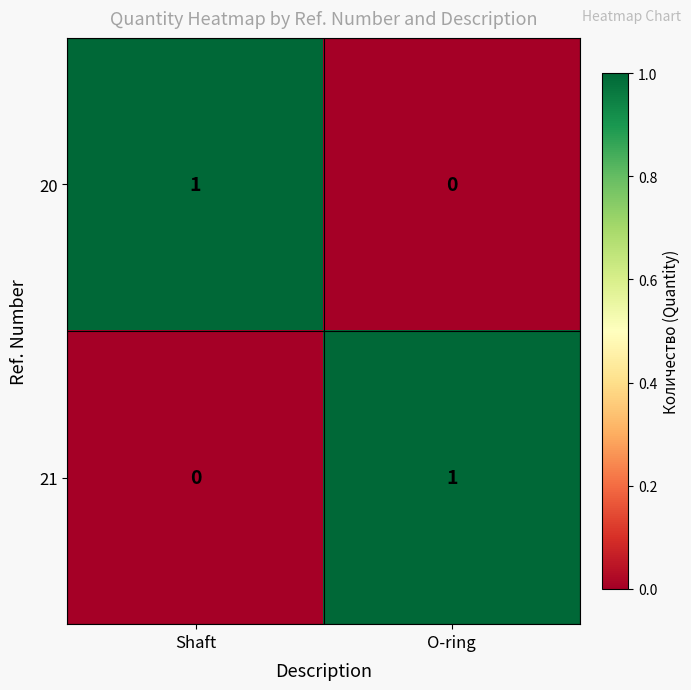

At which label is 21 closest to 0?

Shaft